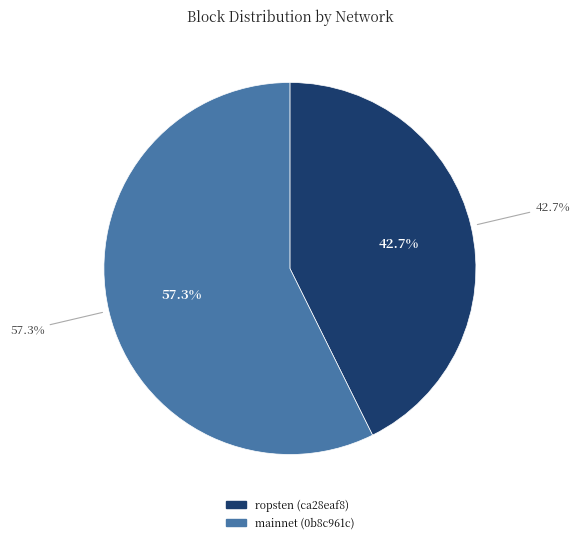

Is the sum of ropsten (ca28eaf8) and mainnet (0b8c961c) greater than half?

Yes